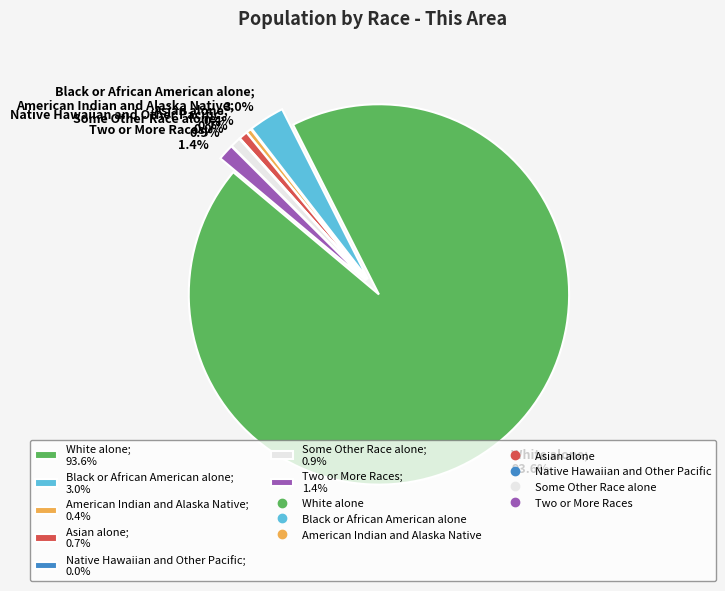

What is the smallest slice in the pie chart?

Native Hawaiian and Other Pacific